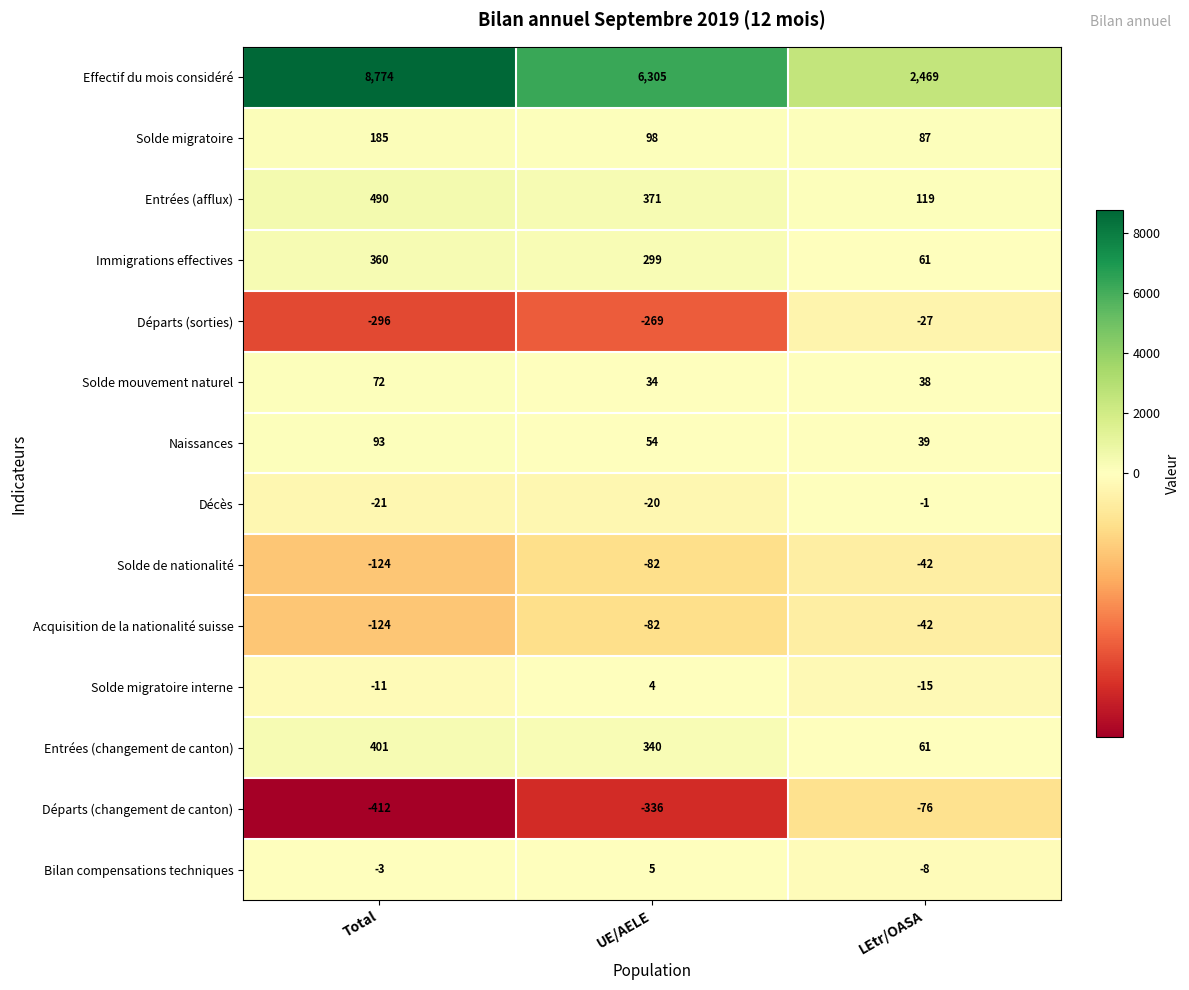

List the labels in order of Solde de nationalité value, smallest first.

Total, UE/AELE, LEtr/OASA